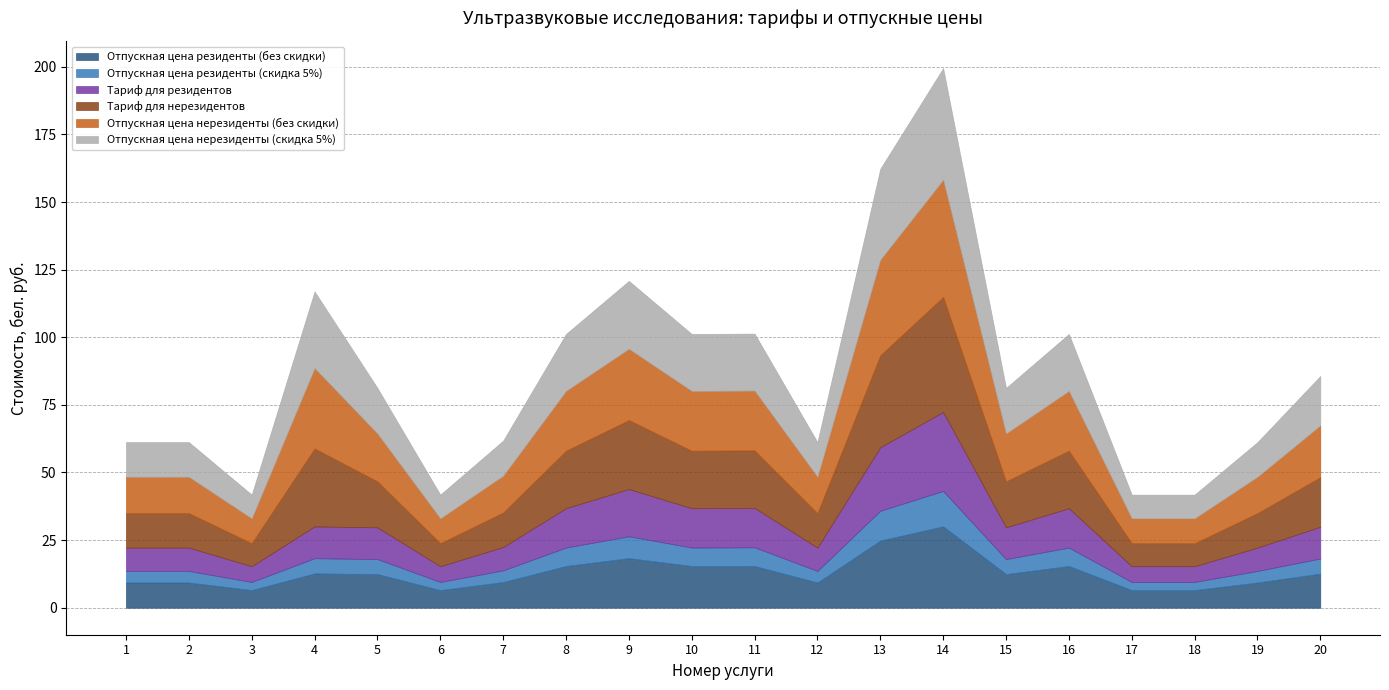

True or false: Отпускная цена резиденты (скидка 5%) and Отпускная цена резиденты (без скидки) intersect in this chart.

False